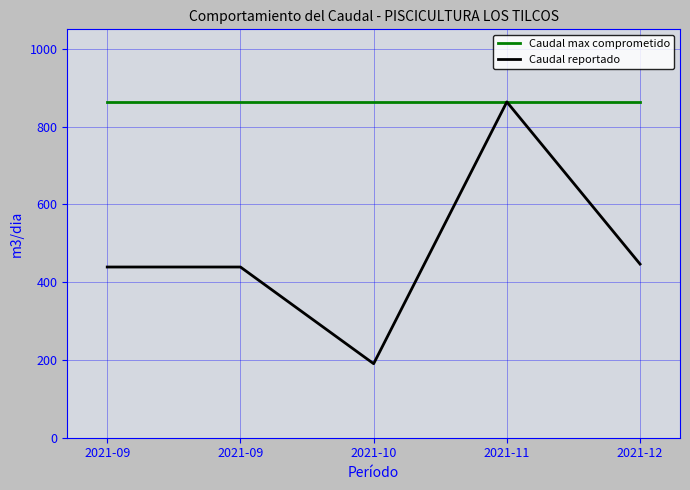

How many interior local peaks does the Caudal reportado series have?

1